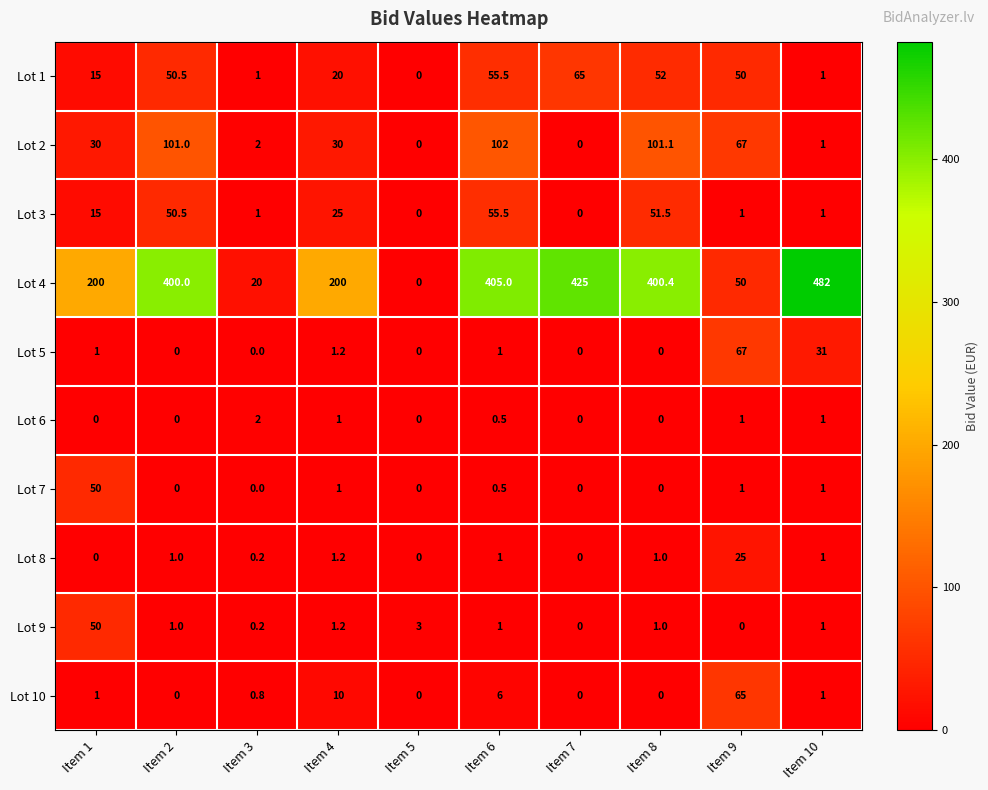

What is the difference between the maximum and second lowest values in the Lot 5 series?

67.0